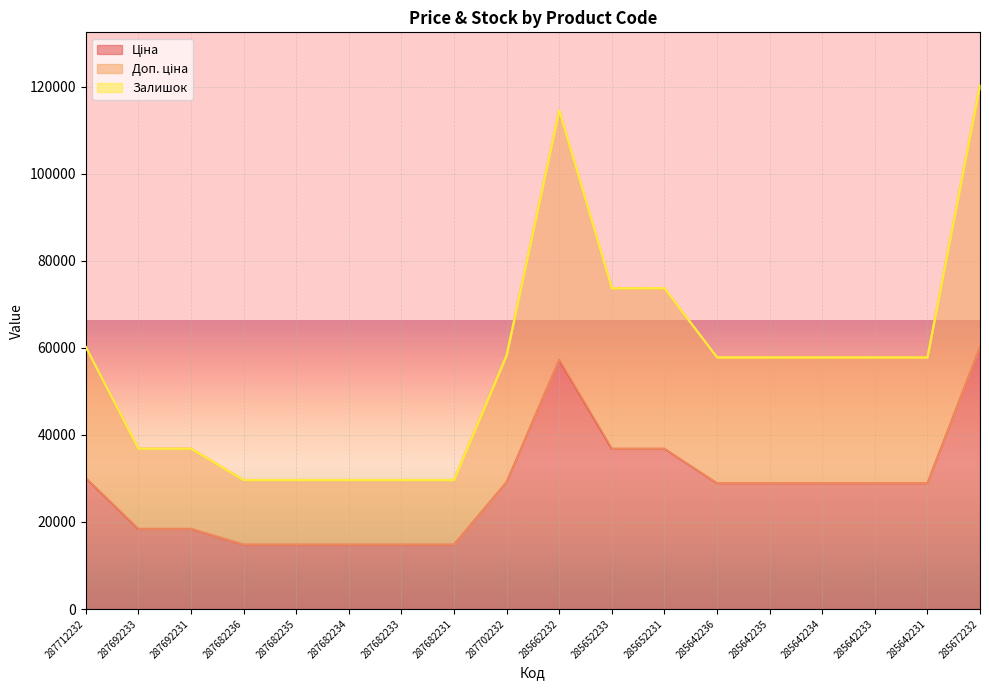

True or false: Ціна and Доп. ціна cross at least once.

False